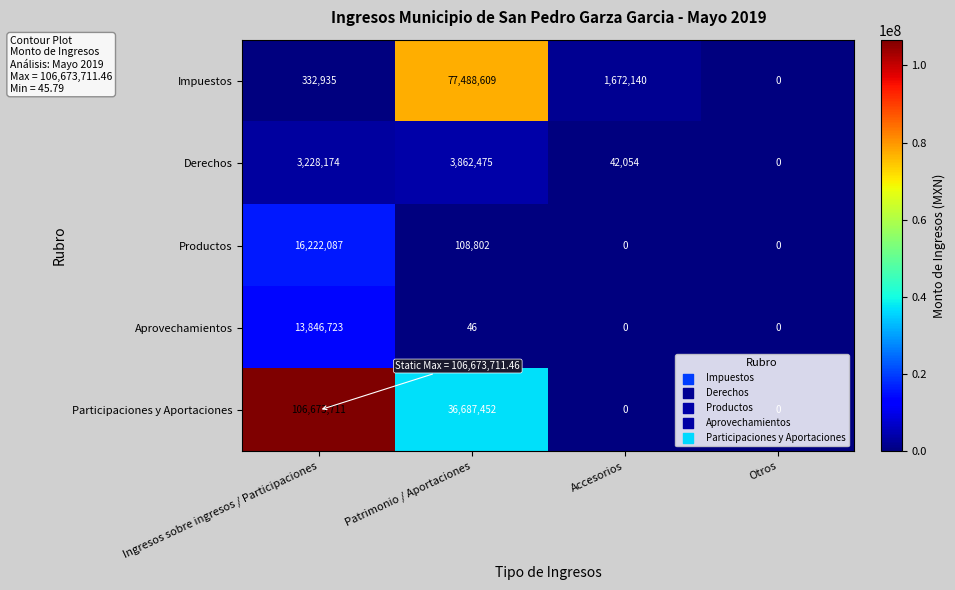

What is the total value across all series at Patrimonio / Aportaciones?

118147384